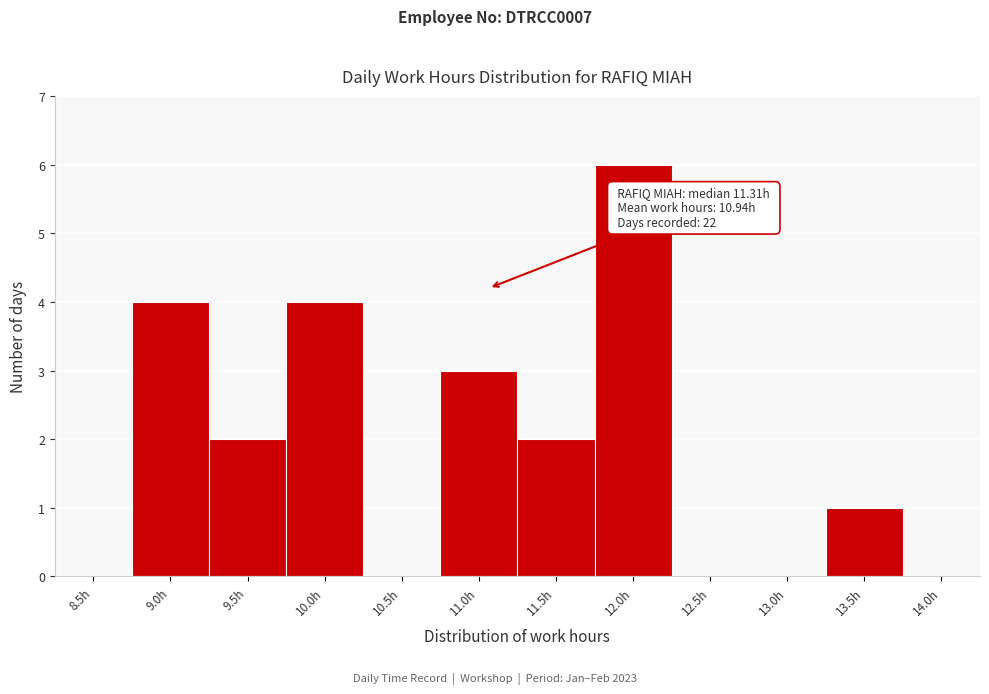

Reading right to left, transcribe all the data shown in this chart.

14.0h=0	13.5h=1	13.0h=0	12.5h=0	12.0h=6	11.5h=2	11.0h=3	10.5h=0	10.0h=4	9.5h=2	9.0h=4	8.5h=0